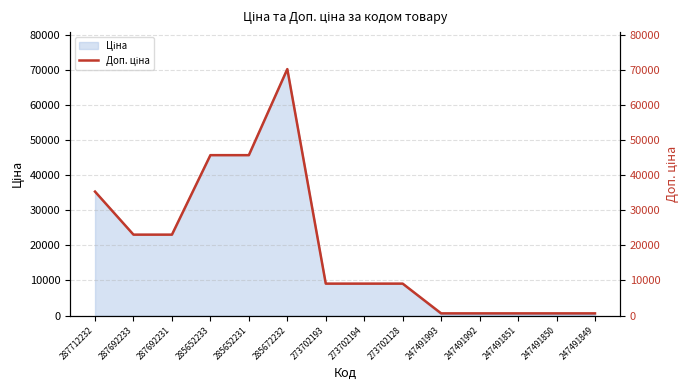

True or false: the data has more than 0 interior local peaks.

True